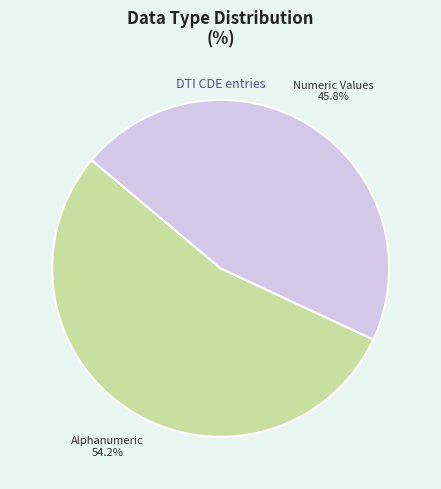

What percentage is NOT represented by Numeric Values?

54.2%